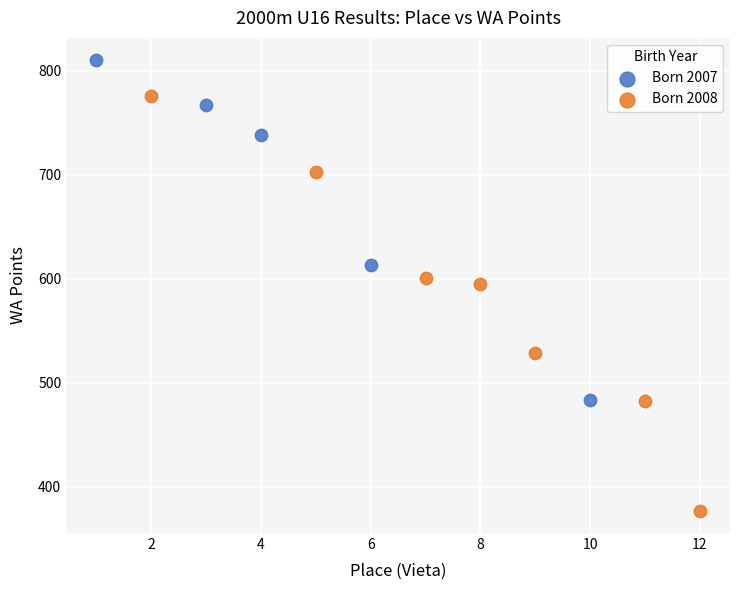

Which series contains the highest Y value?

Born 2007